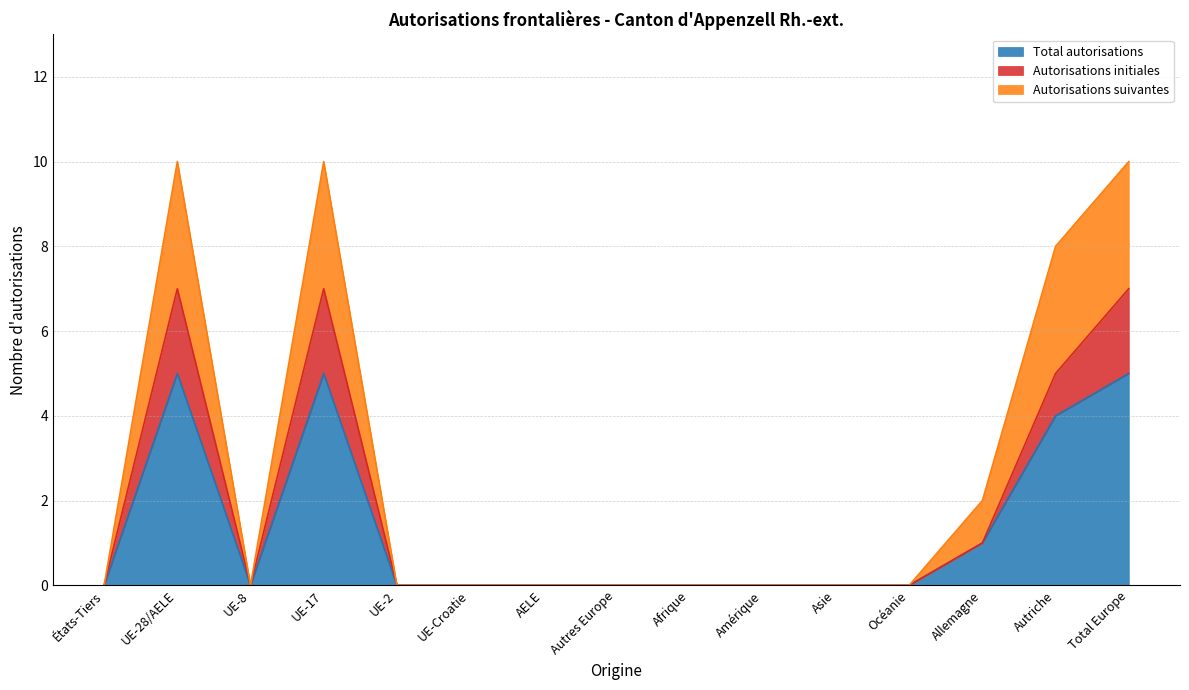

Reading right to left, transcribe all the data shown in this chart.

Total autorisations: 5	4	1	0	0	0	0	0	0	0	0	5	0	5	0
Autorisations initiales: 7	5	1	0	0	0	0	0	0	0	0	7	0	7	0
Autorisations suivantes: 10	8	2	0	0	0	0	0	0	0	0	10	0	10	0